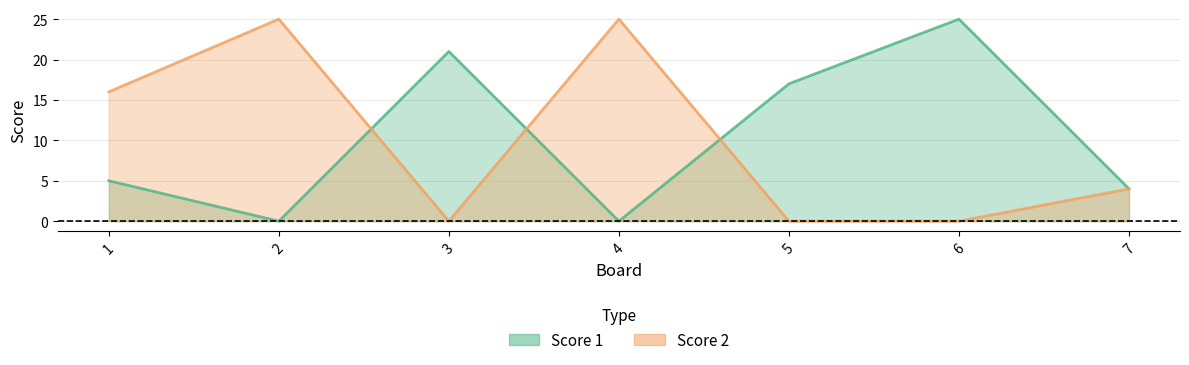

Reading left to right, extract all data points from this chart.

Score 1: 5	0	21	0	17	25	4
Score 2: 16	25	0	25	0	0	4